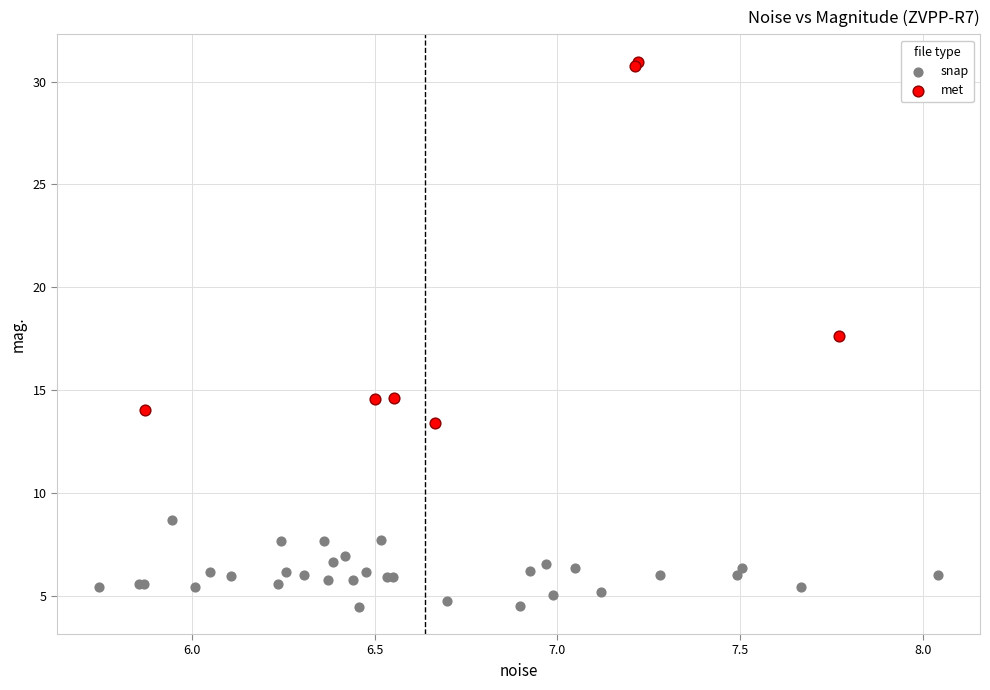

Which series contains the highest Y value?

met